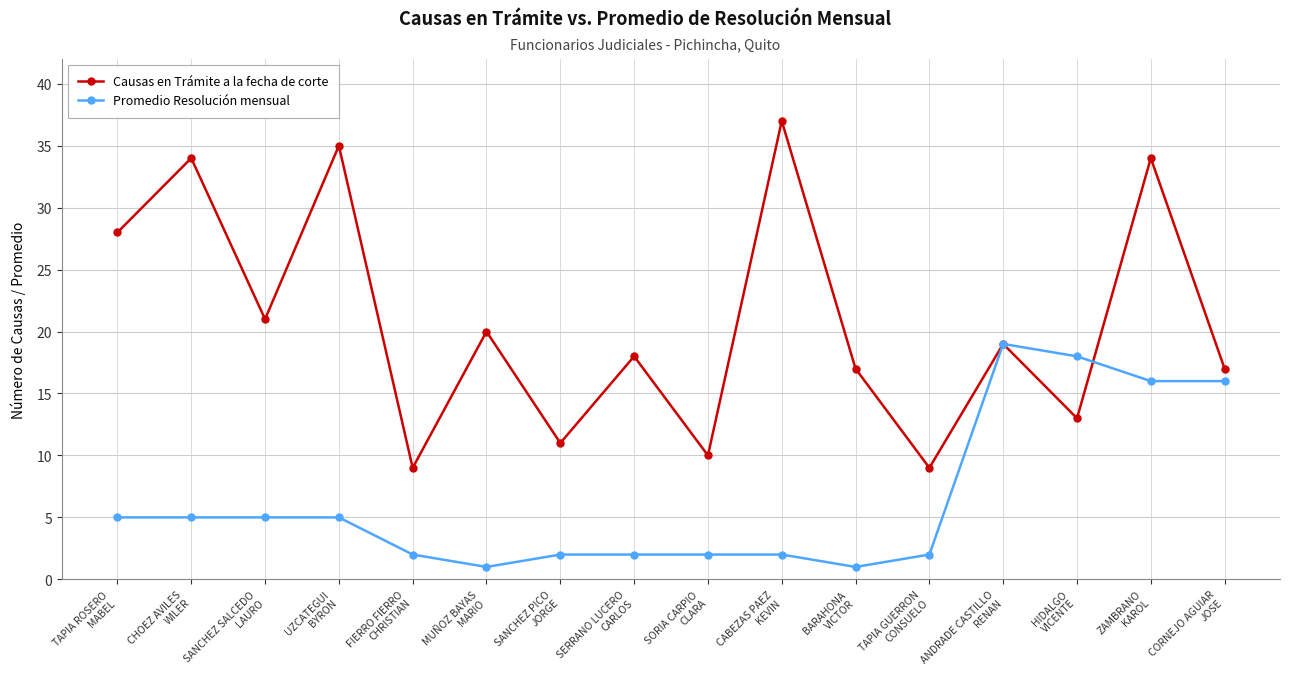

Which series ends up on top after the final intersection of Causas en Trámite a la fecha de corte and Promedio Resolución mensual?

Causas en Trámite a la fecha de corte